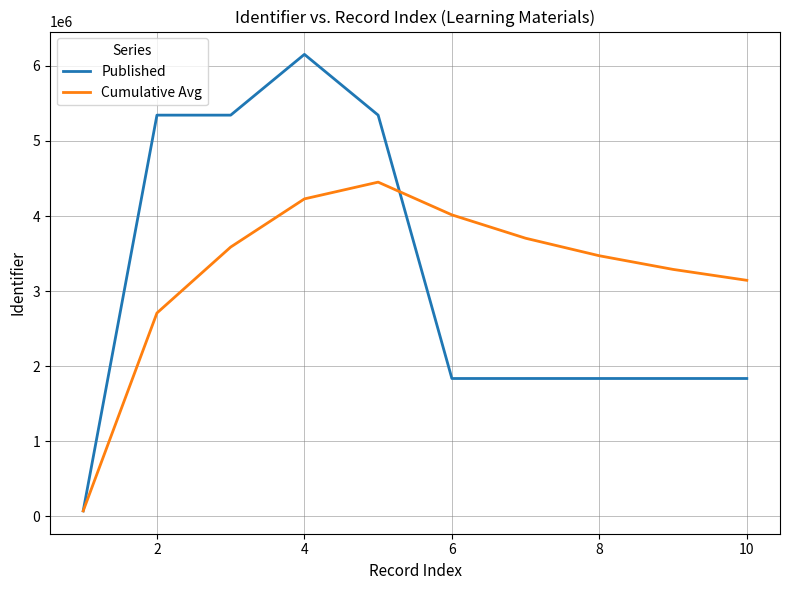

Rank the series by their maximum value, from lowest to highest.

Cumulative Avg, Published